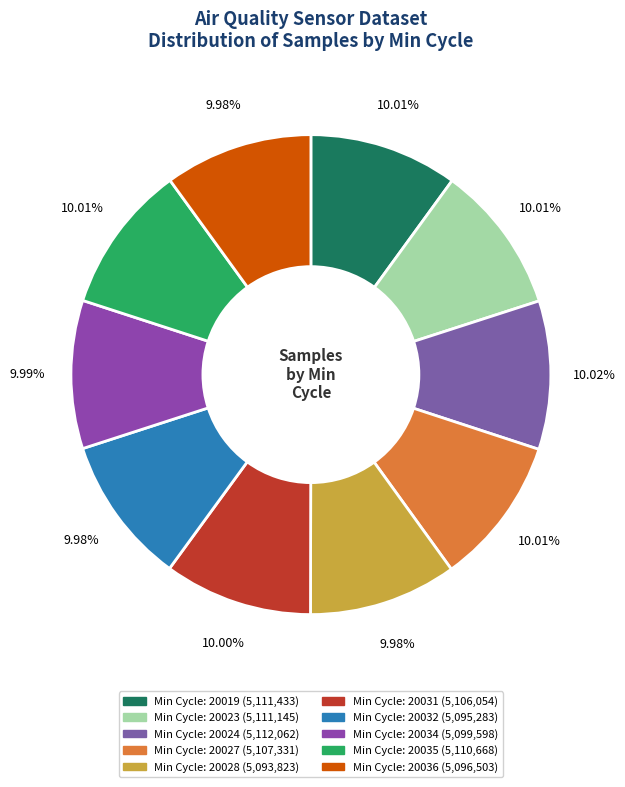

How many segments does this pie chart have?

10